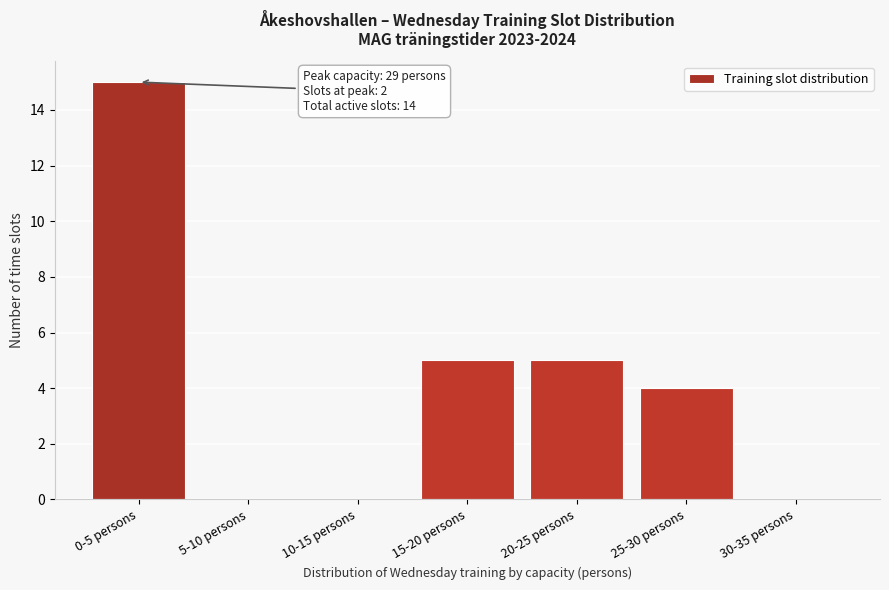

Reading left to right, extract all data points from this chart.

0-5 persons=15	5-10 persons=0	10-15 persons=0	15-20 persons=5	20-25 persons=5	25-30 persons=4	30-35 persons=0